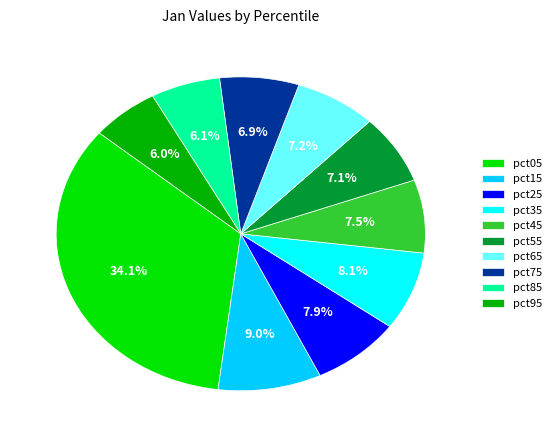

To the nearest percent, what percentage of the pie is pct65?

7%